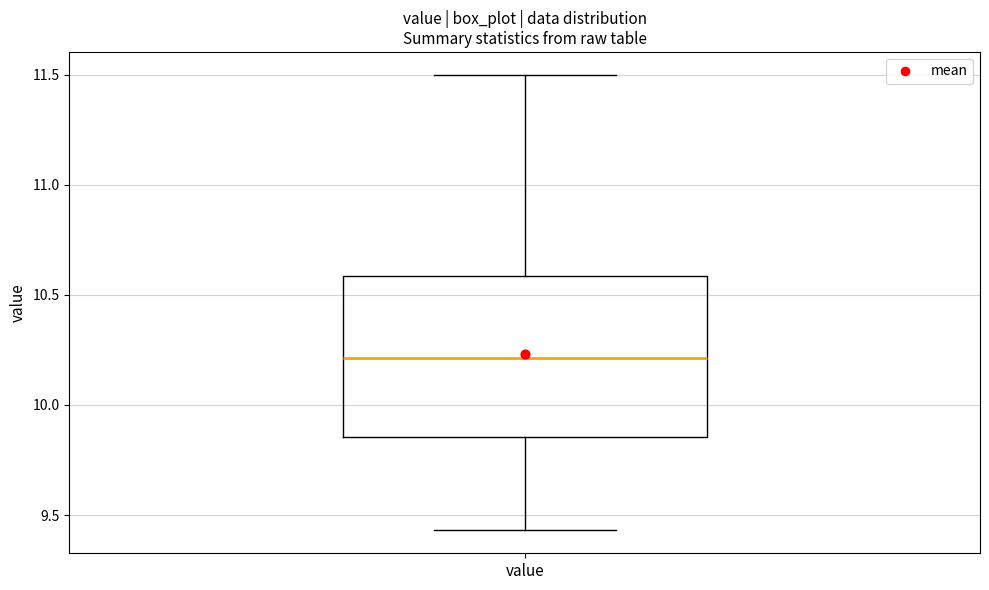

Transcribe this box plot: give where the median line is, the range the box spans, and where the two whiskers end, as read against the y-axis. The values are not printed on the chart, so give them approximately, as read against the axis.

median 10.20, box 9.85 to 10.60, whiskers 9.45 to 11.50